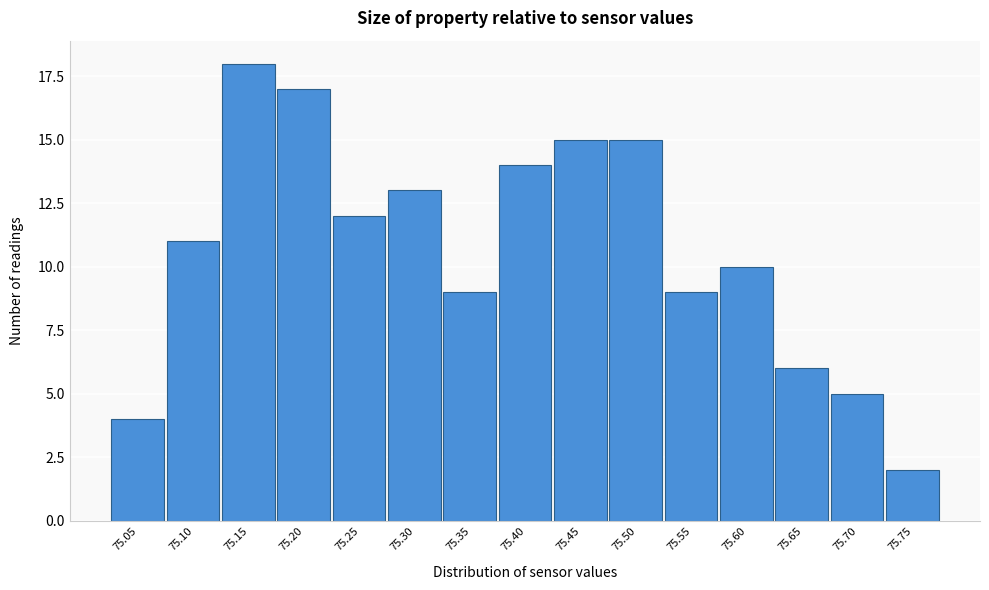

Reading left to right, what are all the values shown in this chart?

75.05=4	75.10=11	75.15=18	75.20=17	75.25=12	75.30=13	75.35=9	75.40=14	75.45=15	75.50=15	75.55=9	75.60=10	75.65=6	75.70=5	75.75=2